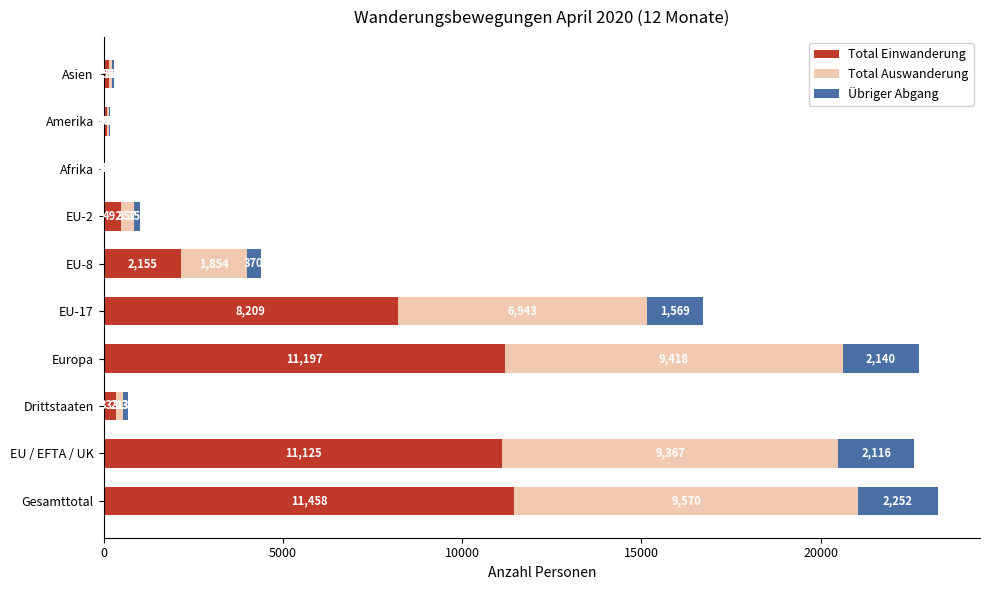

At which category is the sum across all series the highest?

Gesamttotal